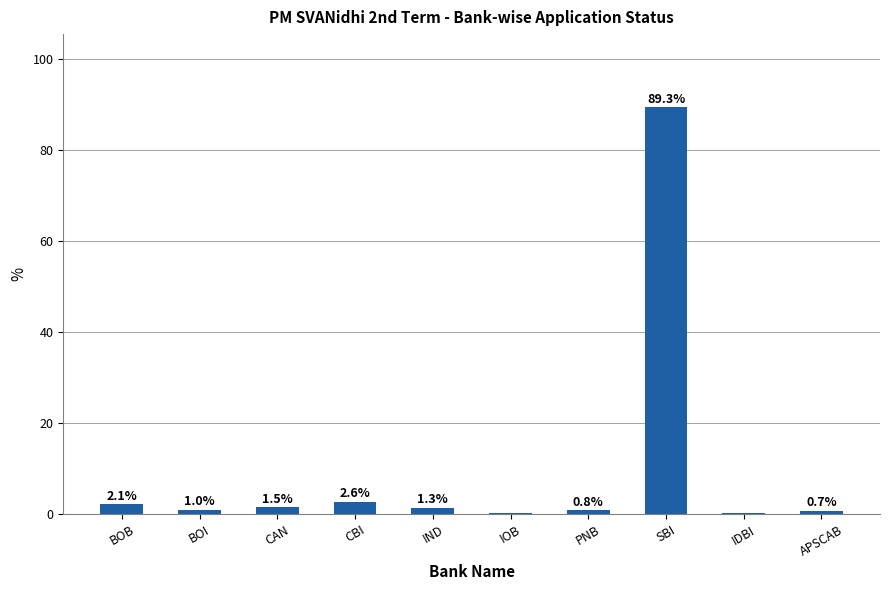

Between BOB and CAN, which is larger?

BOB